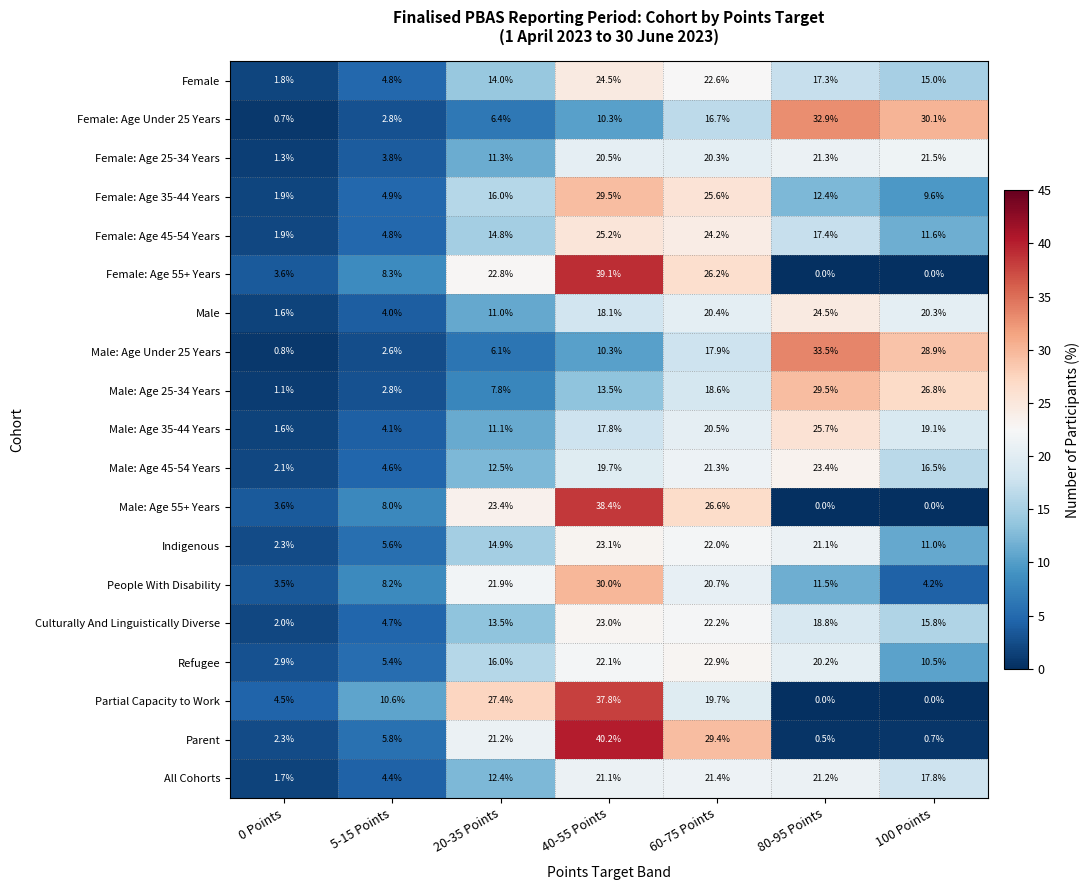

What is the difference between the highest and lowest values at 80-95 Points?

33.5